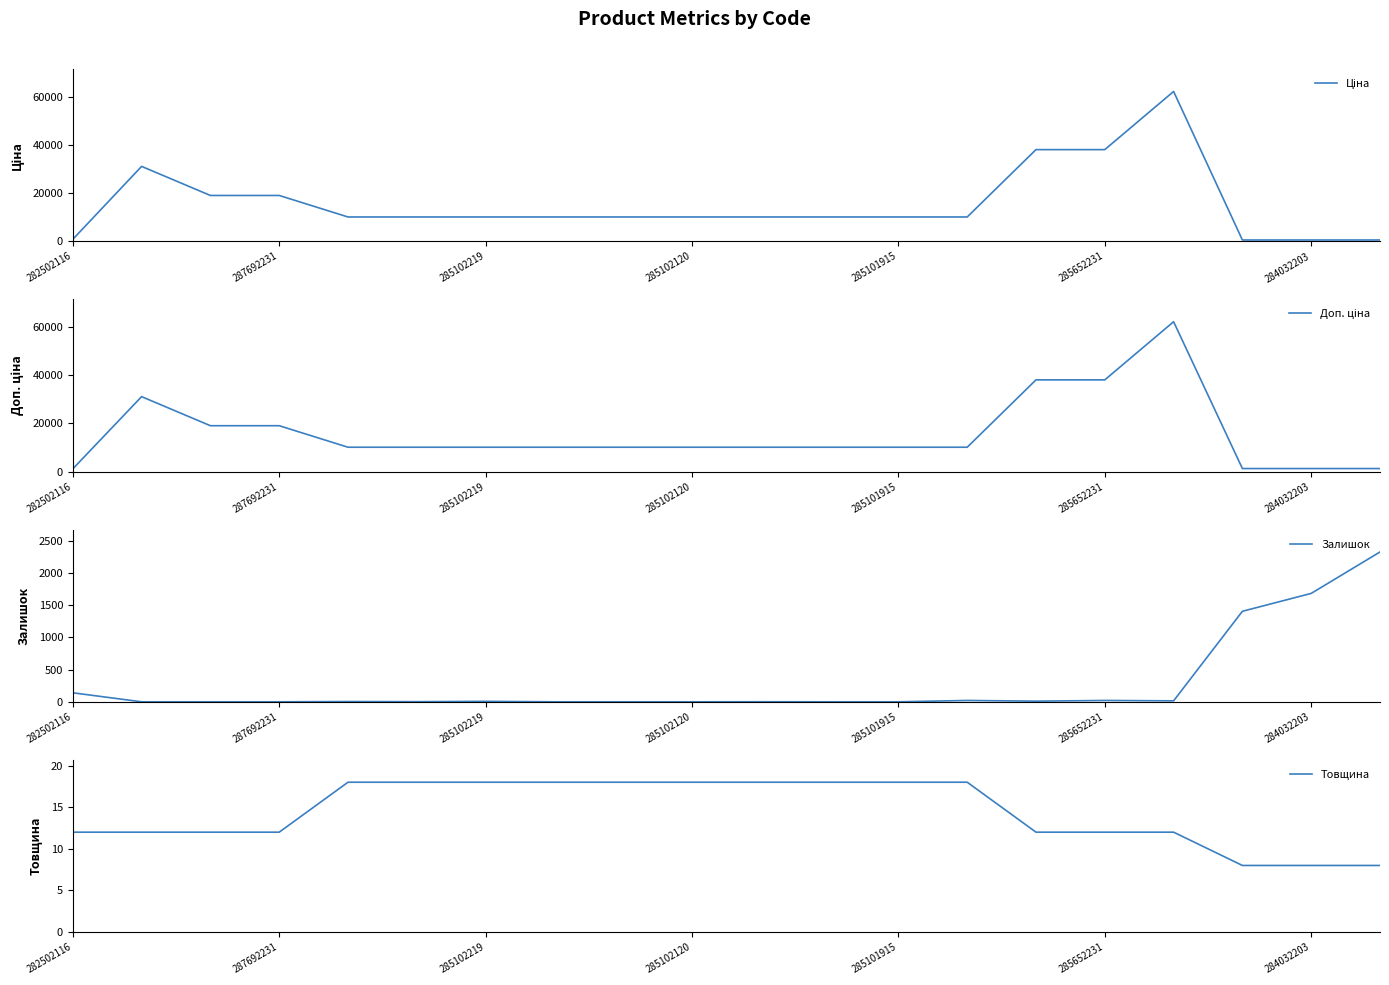

Reading left to right, list all the values displayed in this chart.

Ціна: 827.6	31058.4	19005.7	19005.7	10085.8	10085.8	10085.8	10085.8	10085.8	10085.8	10085.8	10085.8	10085.8	10085.8	38011.3	38011.3	62116.9	545.0	545.0	545.0
Доп. ціна: 1121.5	31058.4	19005.7	19005.7	10085.8	10085.8	10085.8	10085.8	10085.8	10085.8	10085.8	10085.8	10085.8	10085.8	38011.3	38011.3	62116.9	1249.1	1249.1	1249.1
Залишок: 140.0	0.0	0.0	0.0	4.0	2.0	7.0	0.0	0.0	0.0	1.0	0.0	0.0	21.0	10.0	21.0	15.0	1407.0	1685.0	2329.0
Товщина: 12.0	12.0	12.0	12.0	18.0	18.0	18.0	18.0	18.0	18.0	18.0	18.0	18.0	18.0	12.0	12.0	12.0	8.0	8.0	8.0